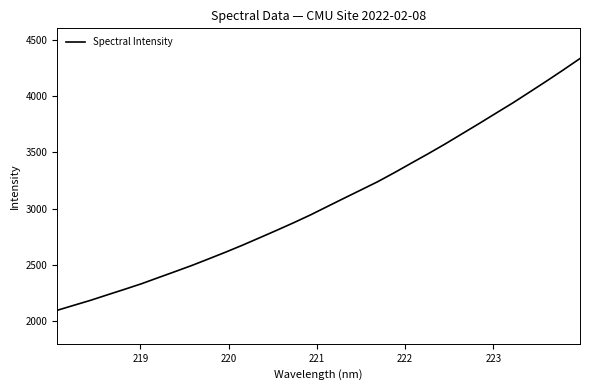

What is the minimum value shown in the chart?

2097.5